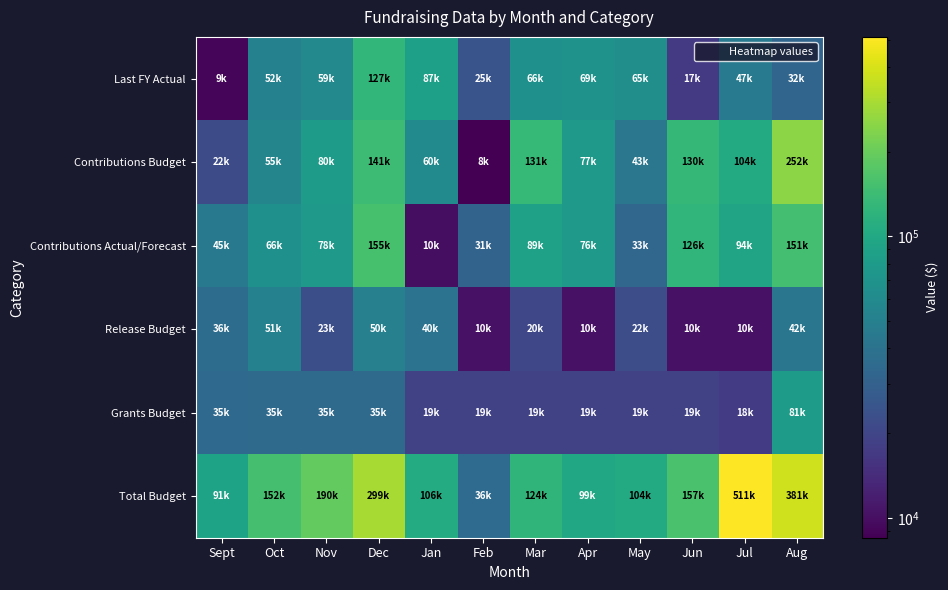

Reading right to left, what are all the values shown in this chart?

Last FY Actual: Aug=32321.8	Jul=46564.7	Jun=16927.0	May=64556.0	Apr=68609.1	Mar=66210.3	Feb=24531.5	Jan=86547.8	Dec=127459.3	Nov=58858.8	Oct=51710.4	Sept=8954.3
Contributions Budget: Aug=252450.0	Jul=103600.0	Jun=129900.0	May=42900.0	Apr=76750.0	Mar=131250.0	Feb=8500.0	Jan=60050.0	Dec=141000.0	Nov=80250.0	Oct=55250.0	Sept=21650.0
Contributions Actual/Forecast: Aug=150950.0	Jul=93600.0	Jun=125900.0	May=32900.0	Apr=76250.0	Mar=89125.5	Feb=31127.5	Jan=9860.8	Dec=155226.2	Nov=78462.8	Oct=66073.7	Sept=44892.8
Release Budget: Aug=42153.2	Jul=10416.7	Jun=10416.7	May=22416.7	Apr=10416.7	Mar=20416.7	Feb=10416.7	Jan=40416.7	Dec=50416.7	Nov=22916.7	Oct=51266.7	Sept=35916.7
Grants Budget: Aug=81468.2	Jul=17506.8	Jun=18749.7	May=18749.7	Apr=18749.7	Mar=18749.7	Feb=18749.7	Jan=18749.7	Dec=35257.5	Nov=35257.5	Oct=35257.5	Sept=34636.1
Total Budget: Aug=380977.4	Jul=511429.5	Jun=156627.3	May=103566.3	Apr=99300.4	Mar=123518.5	Feb=35603.1	Jan=106427.4	Dec=299292.2	Nov=190328.9	Oct=151793.9	Sept=91097.4